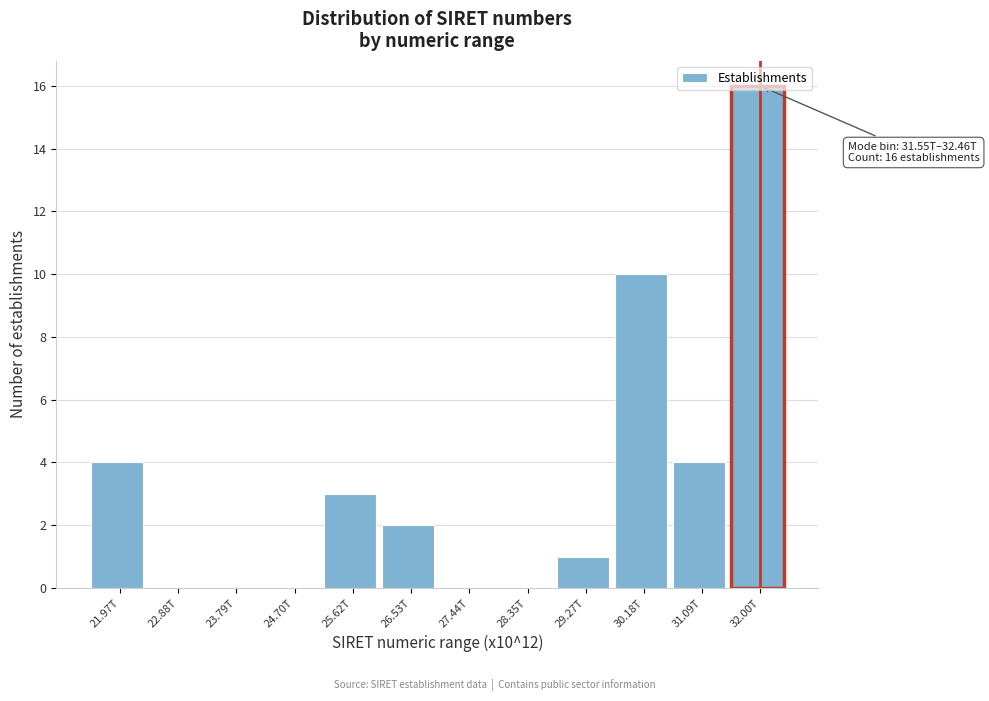

At which label is the value closest to 8?

30.18T